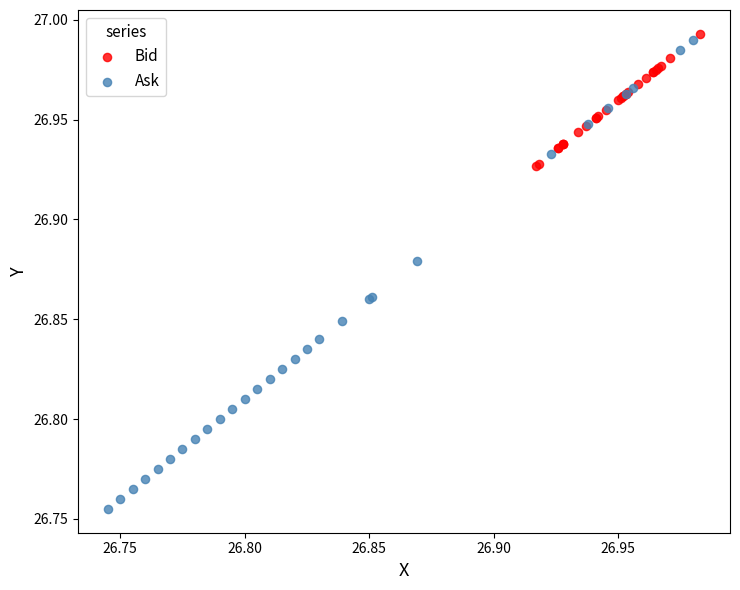

Which series reaches the minimum Y coordinate?

Ask